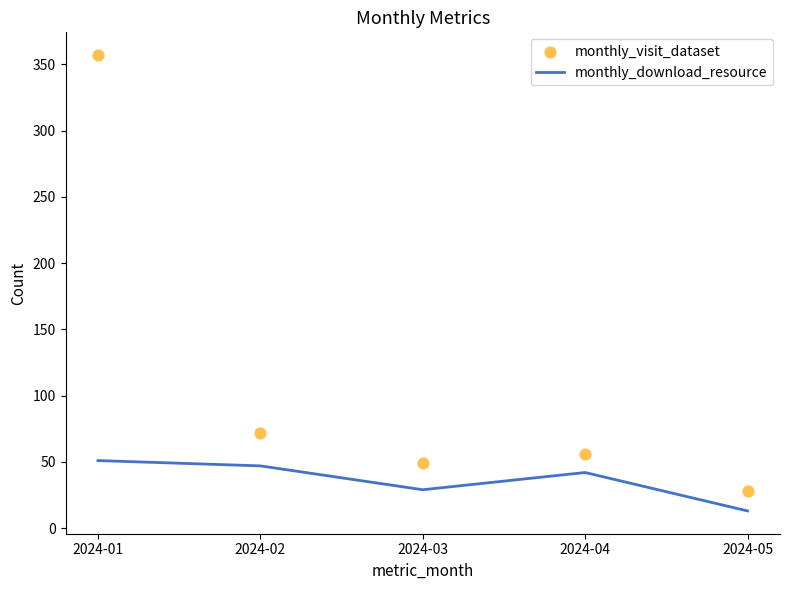

Which series has the largest Y range (max minus min)?

monthly_visit_dataset